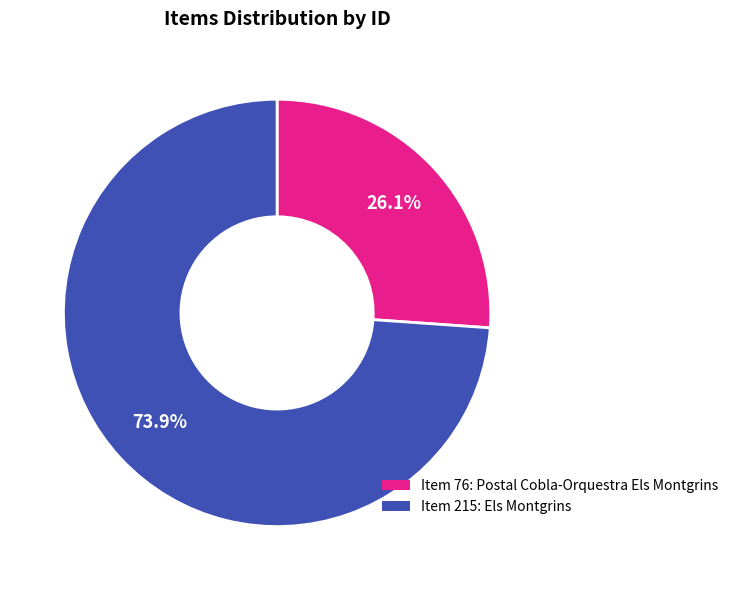

Is there a majority slice in this chart?

Yes